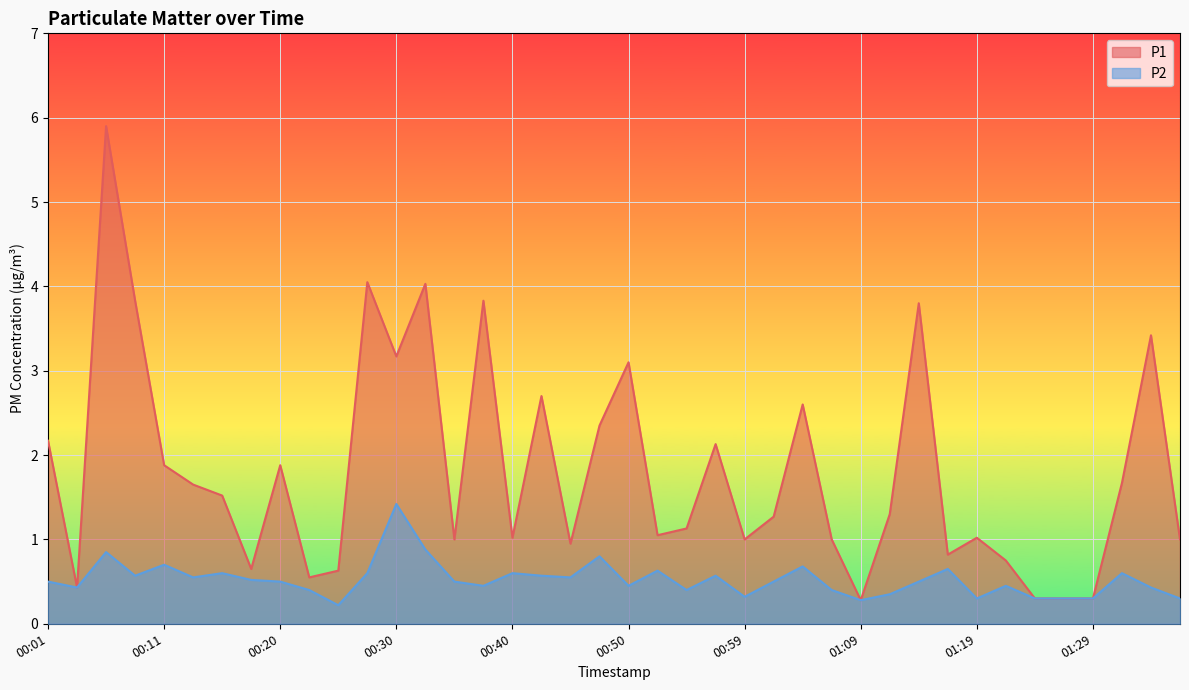

What are all the series names shown in the legend?

P1, P2